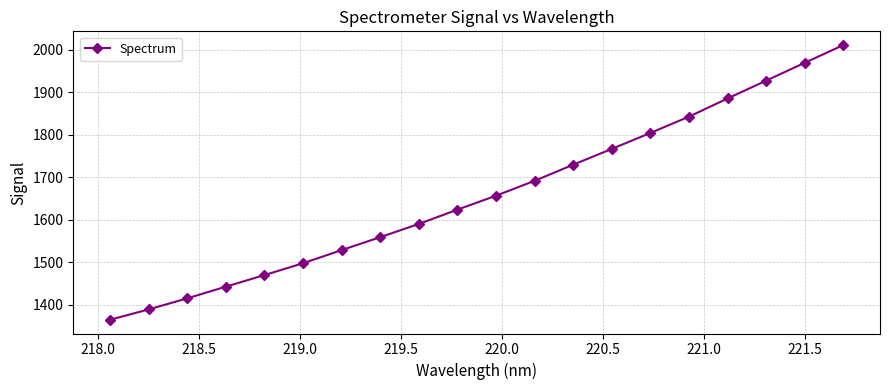

What is the maximum value shown in the chart?

2011.3